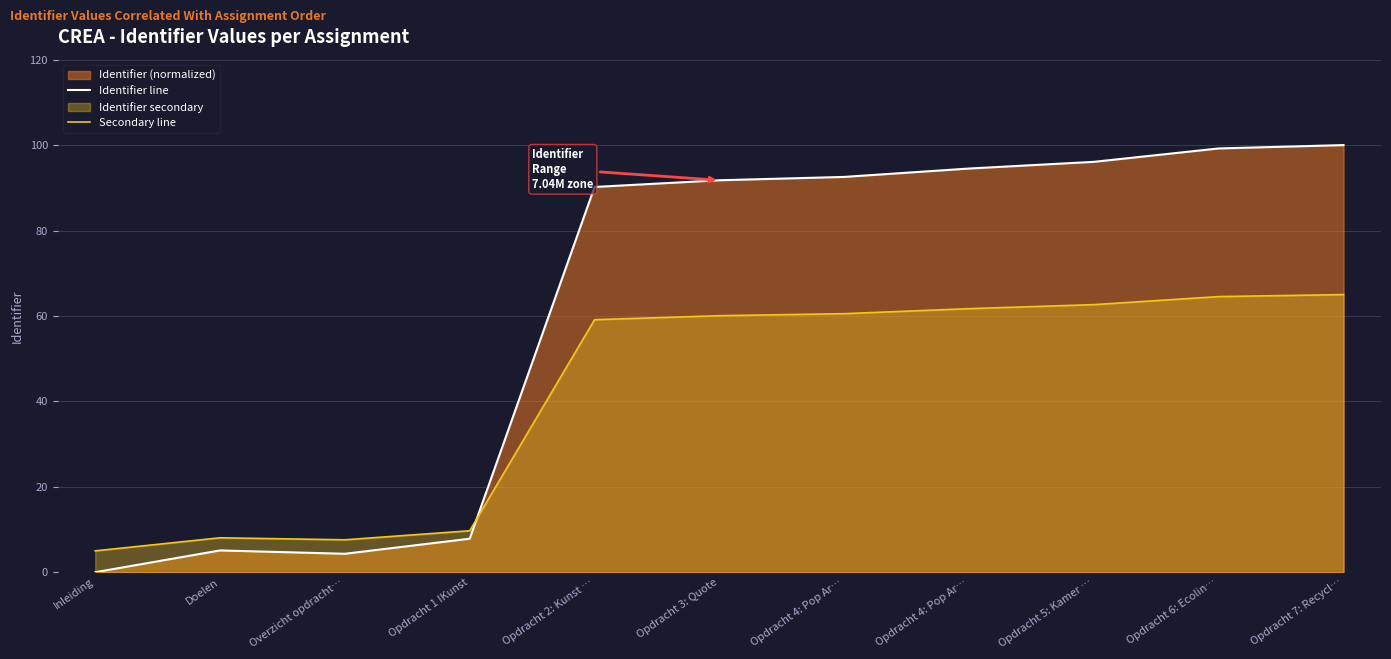

Is the value of Secondary line at Doelen greater than the value of Identifier line at Opdracht 3: Quote?

No